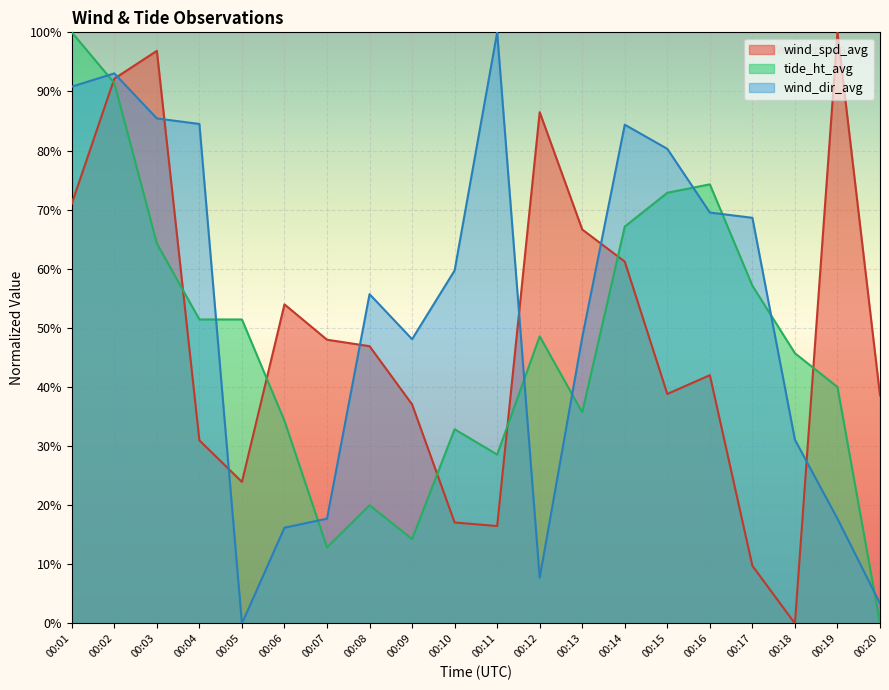

Which series ends up on top after the final intersection of wind_spd_avg and tide_ht_avg?

wind_spd_avg